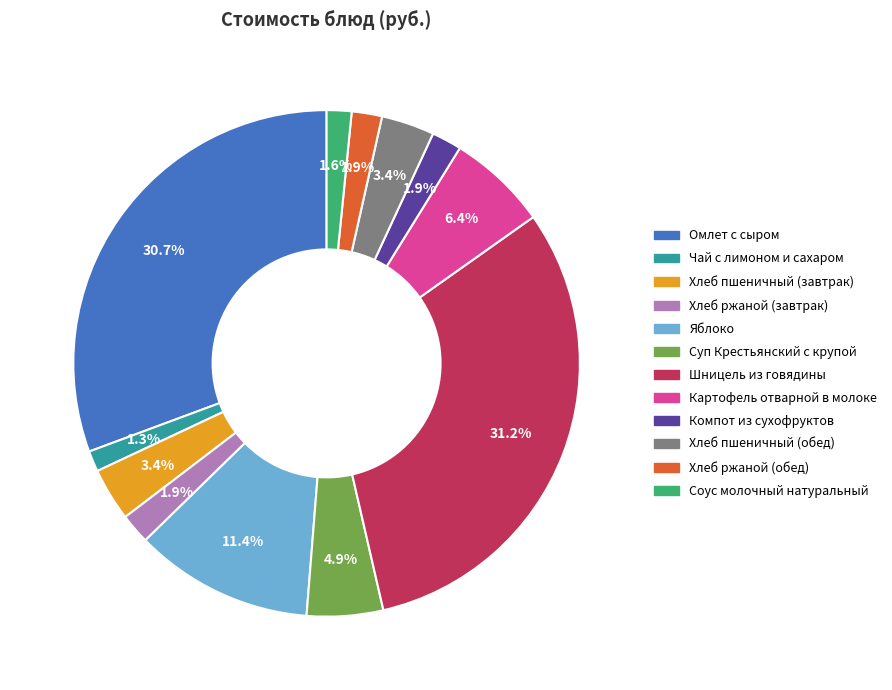

To the nearest percent, what portion does Чай с лимоном и сахаром represent?

1%